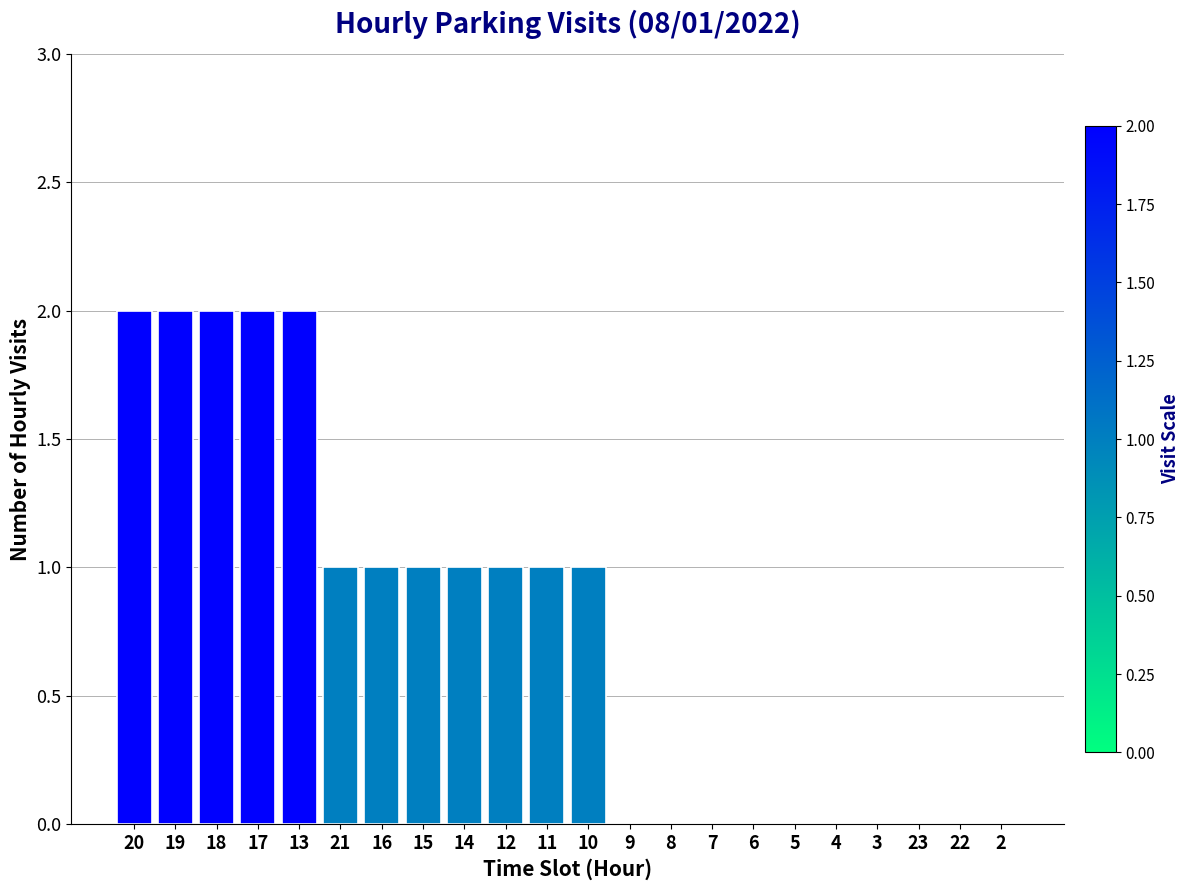

Which has a higher value, 4 or 12?

12